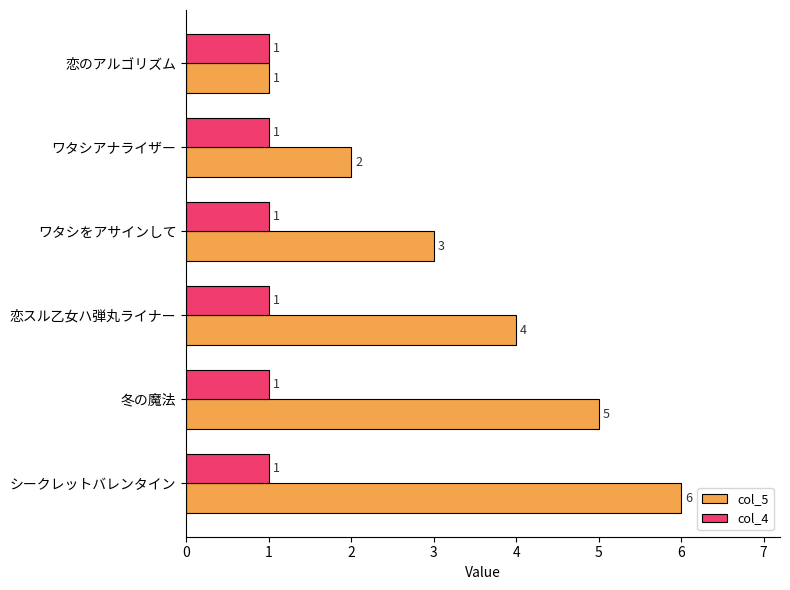

At which category is the sum across all series the highest?

シークレットバレンタイン